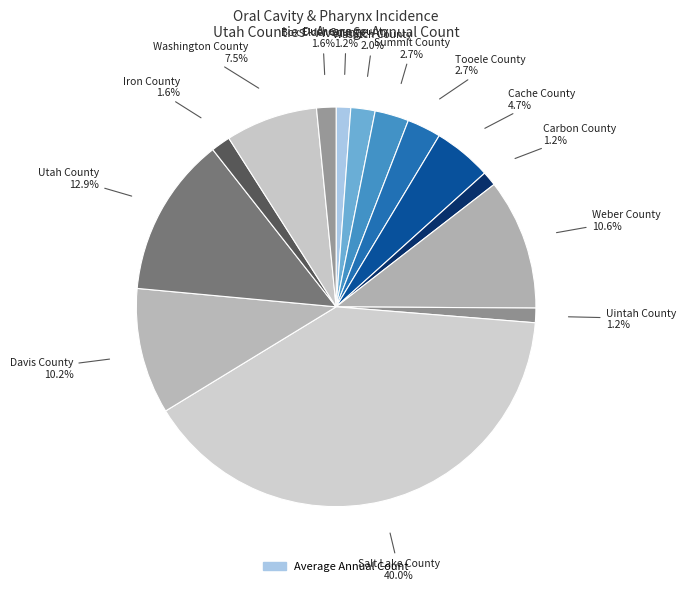

Is there any slice that represents more than half of the pie?

No